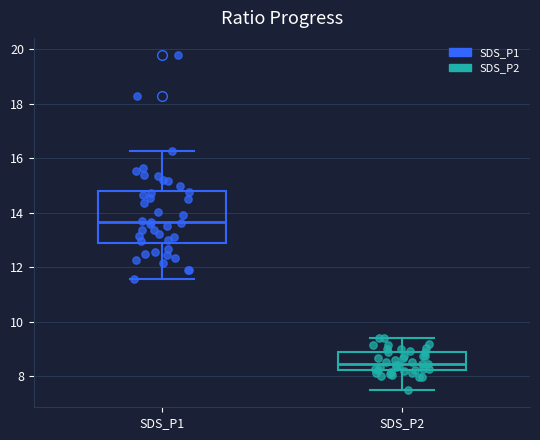

Which box is the tallest, from its lower edge to its upper edge?

SDS_P1